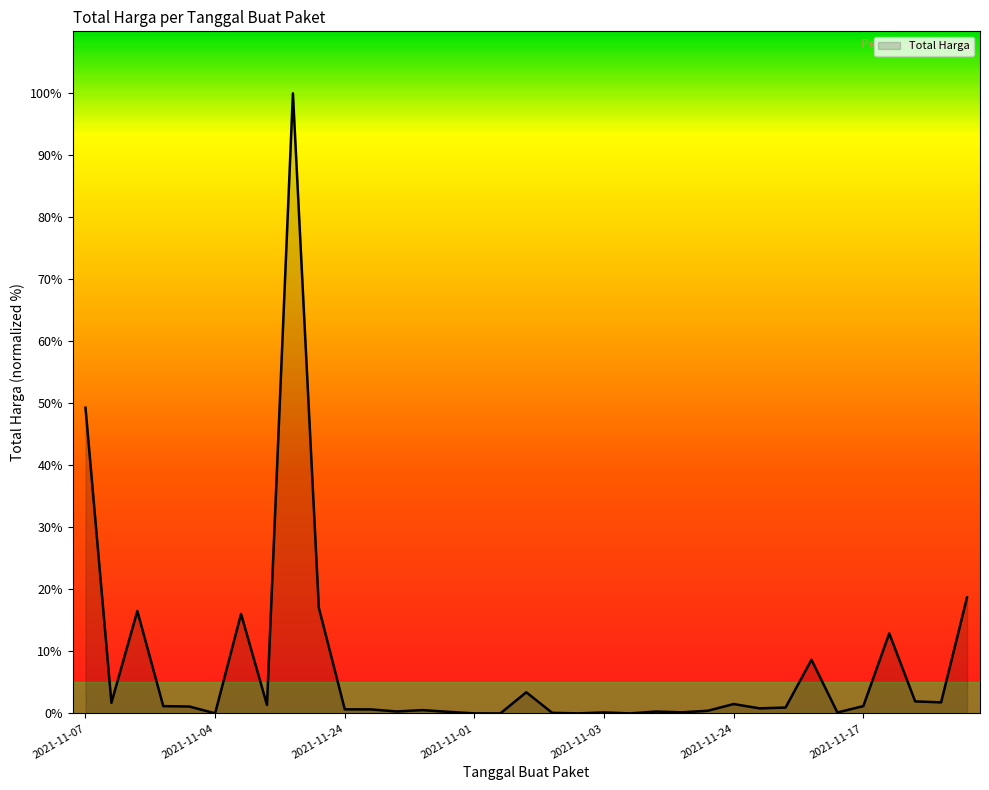

What is the maximum value shown in the chart?

100.0